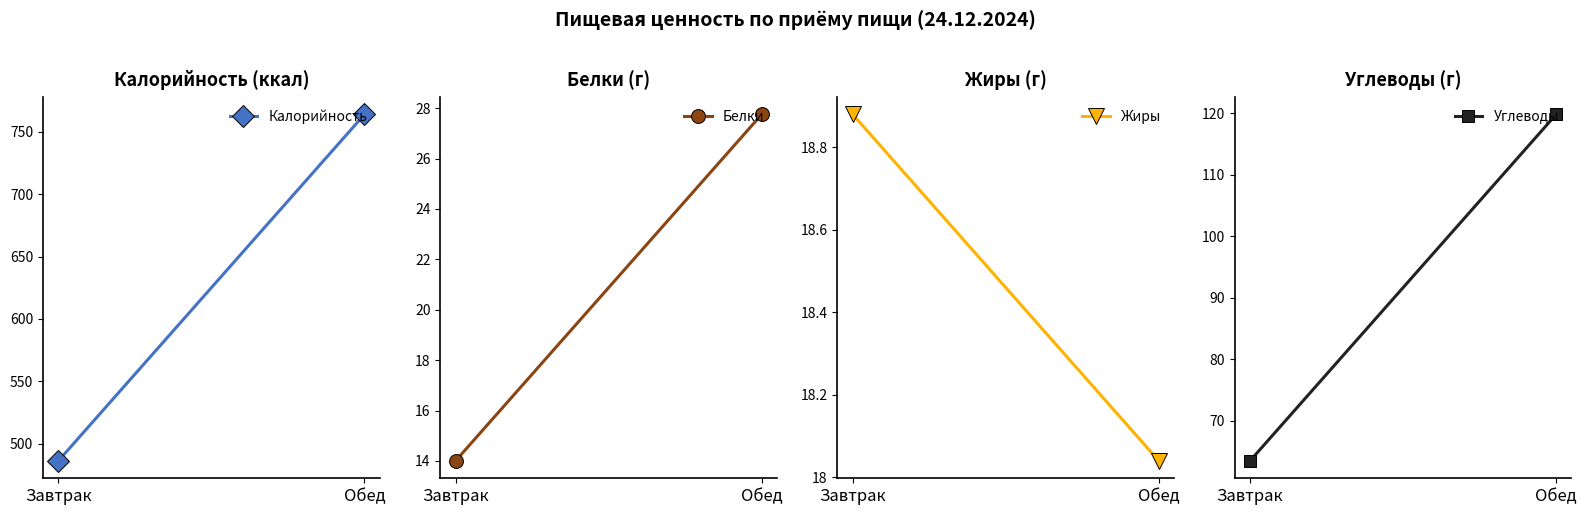

Is it true that Калорийность equals 763.8 at Обед?

True